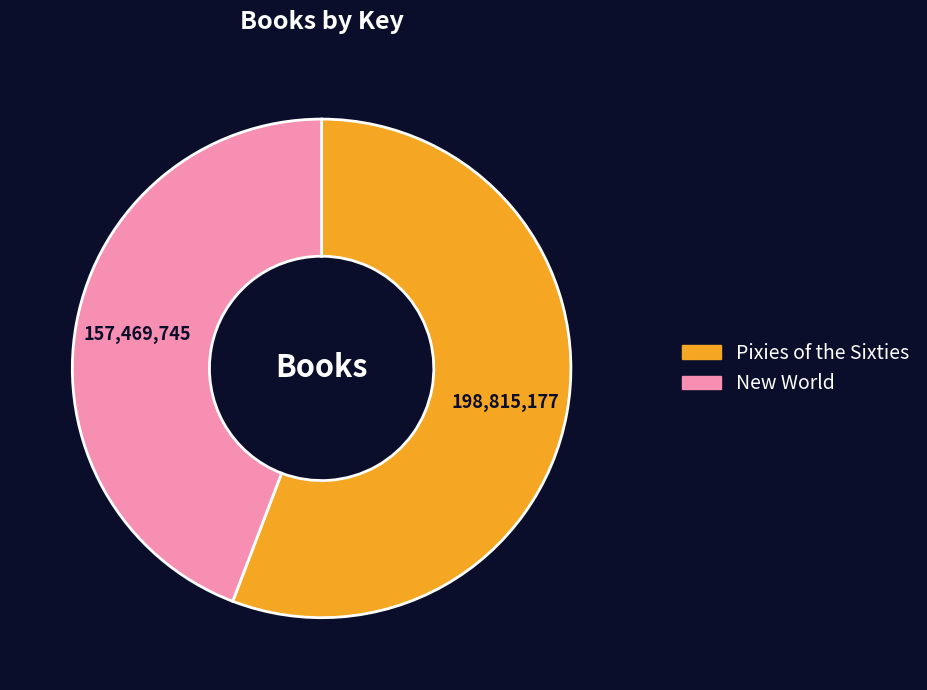

The New World slice represents 44% of the pie. True or false?

True